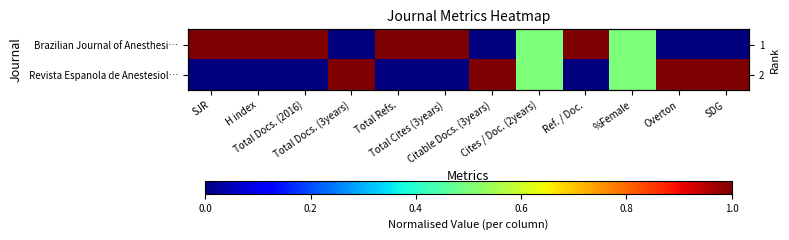

Which series has the largest range (max minus min)?

Brazilian Journal of Anesthesi…